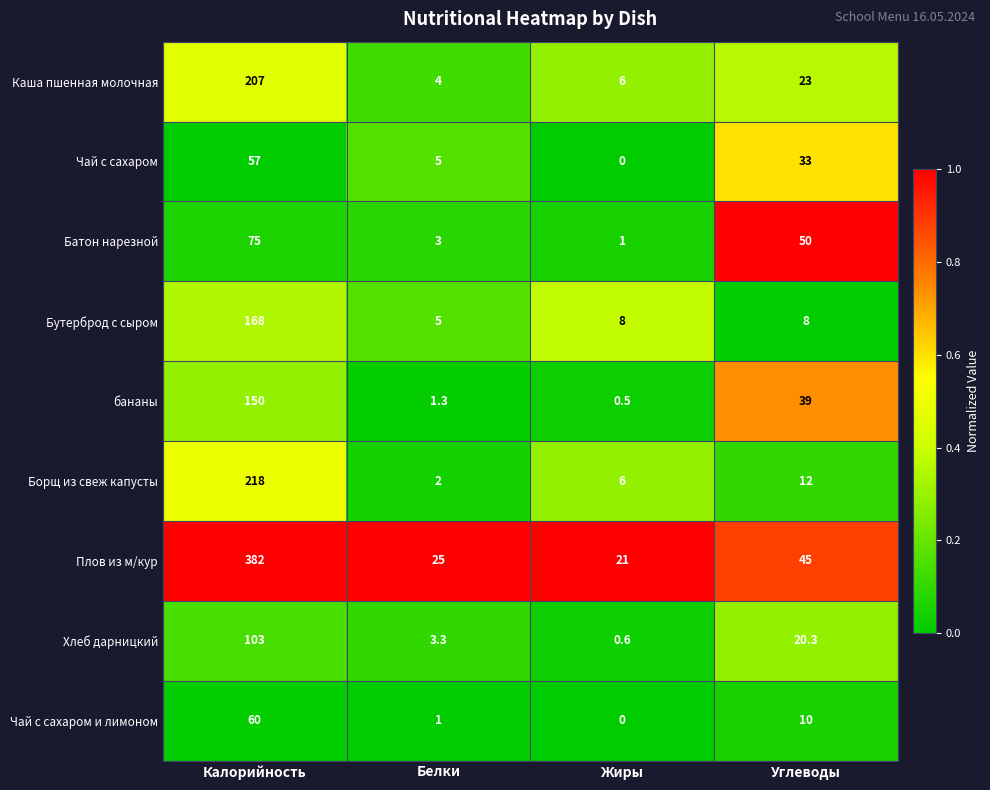

What is the spread (max minus min) of values at Углеводы?

42.0